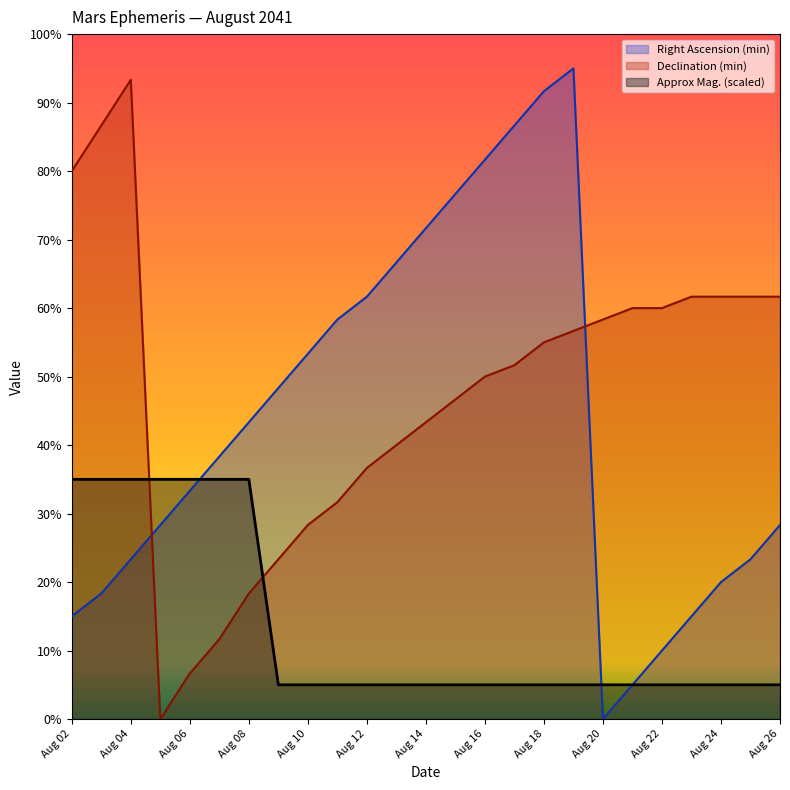

How many lines are shown in the chart?

3